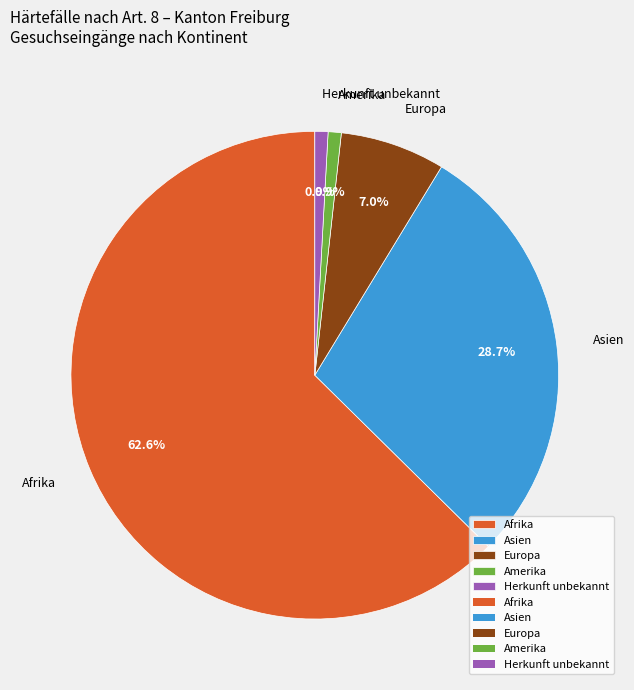

Between Asien and Amerika, which is larger?

Asien